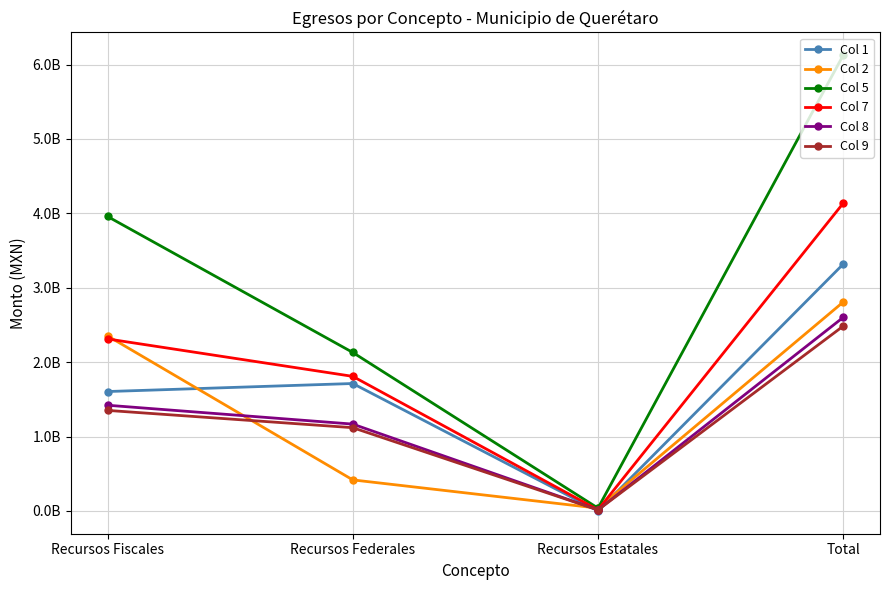

Which series has the largest total across all categories?

Col 5